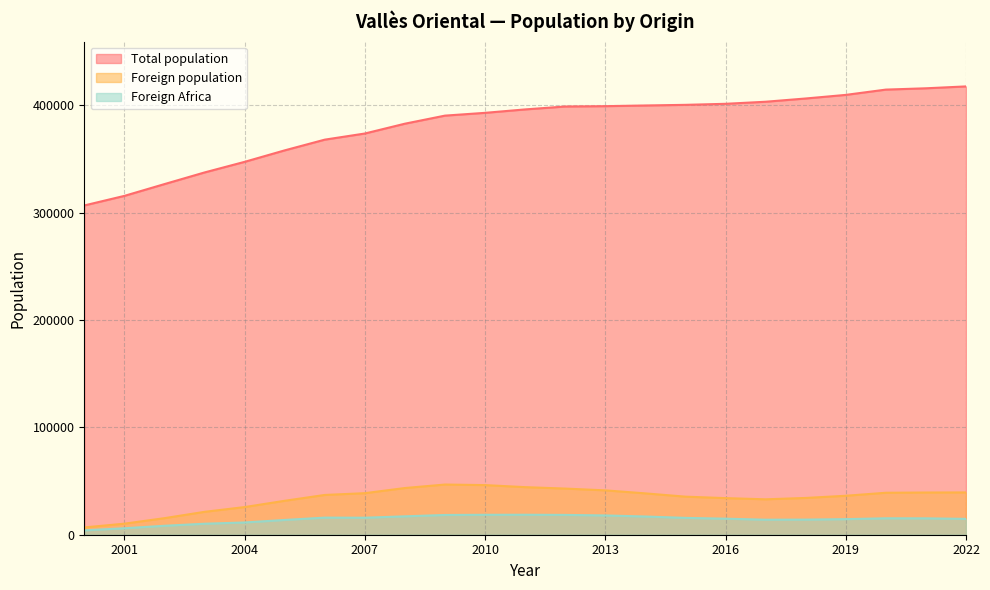

Which series has the widest spread of values?

Total population